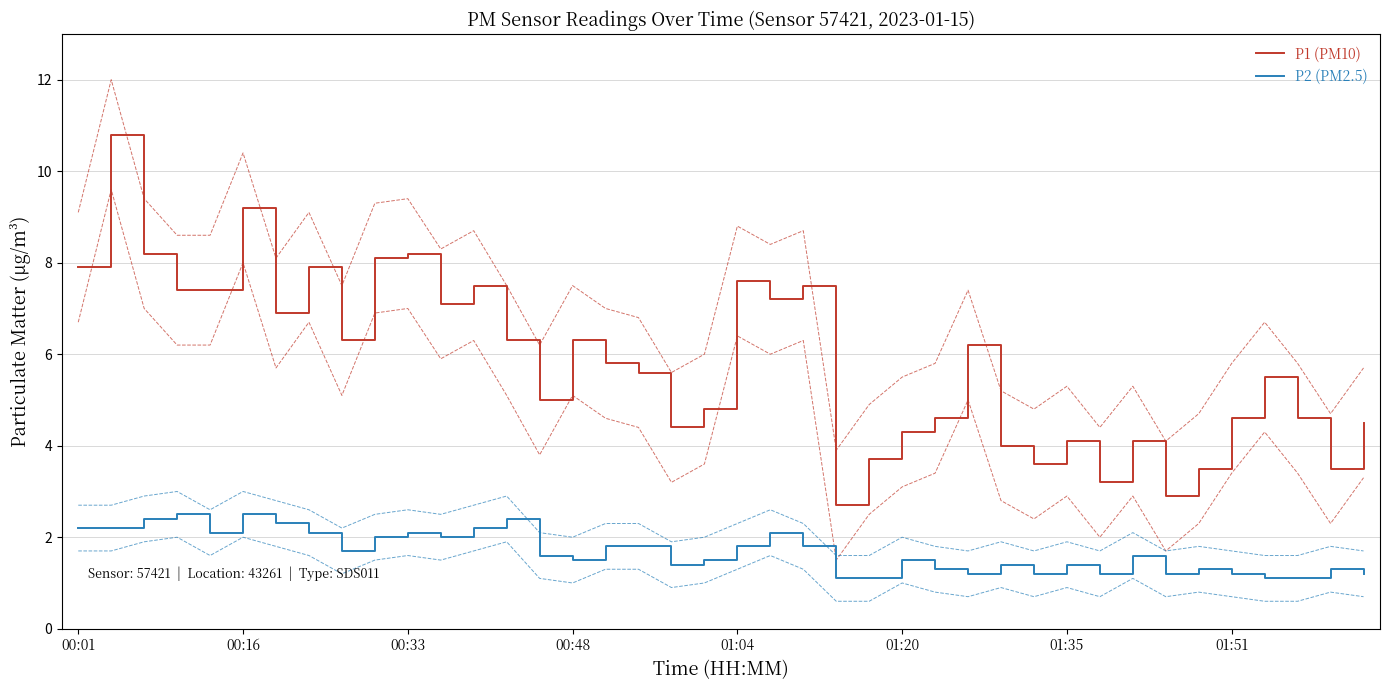

True or false: P1 (PM10) has more than 1 interior local peaks.

True